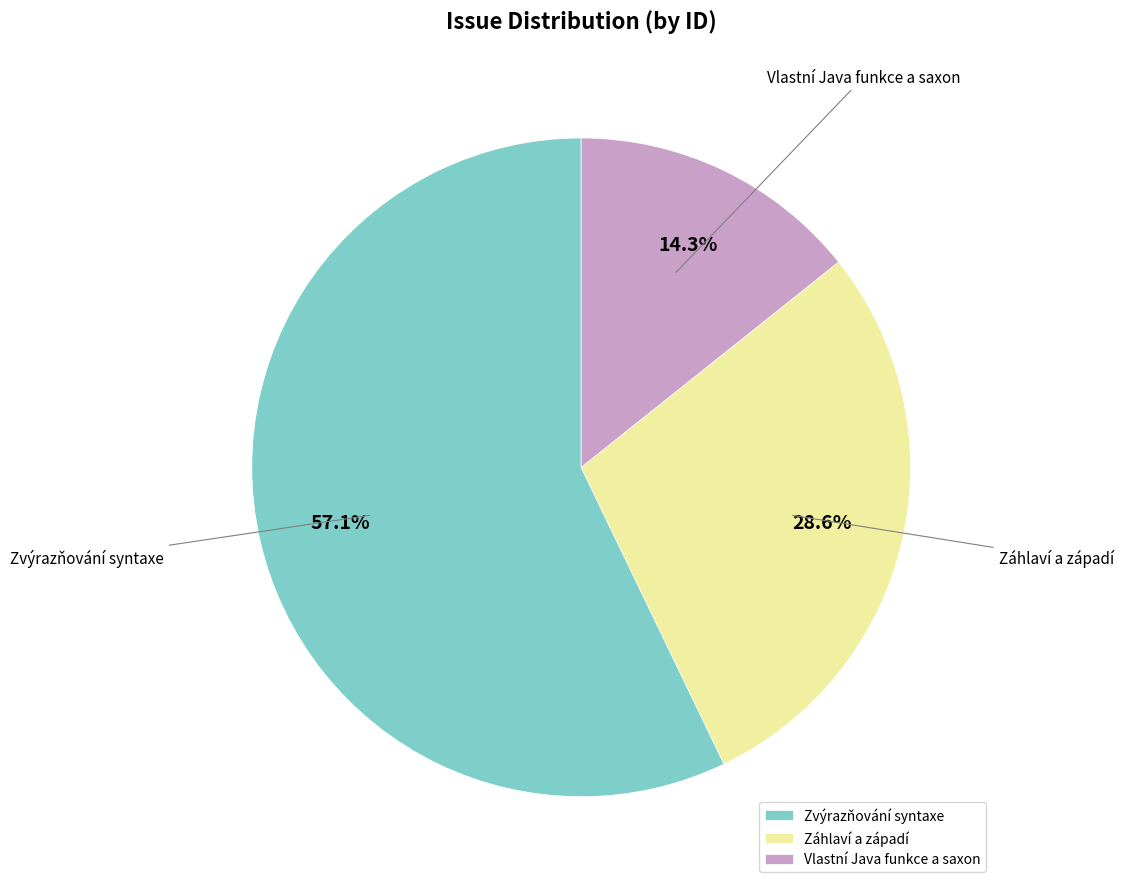

Is it true that Vlastní Java funkce a saxon is 24% of the pie?

False